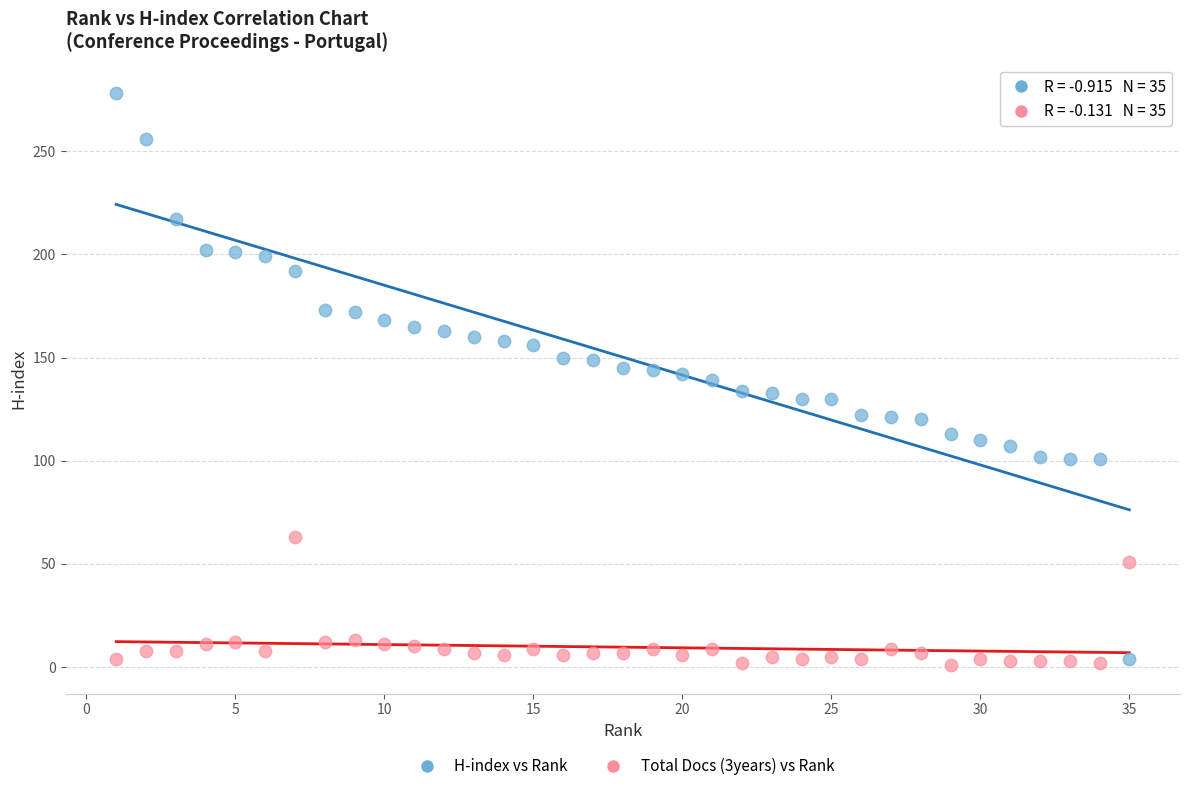

Across all data points, what is the range of X values (max minus min)?

34